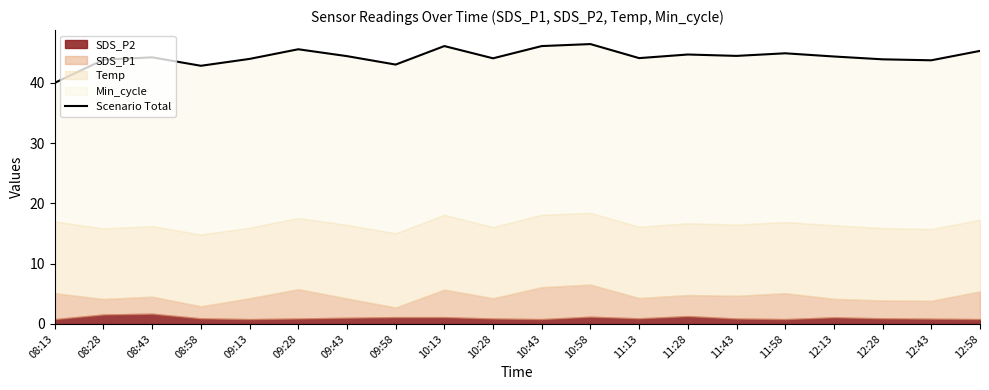

How many points are higher than both their immediate neighbors (excluding endpoints)?

6